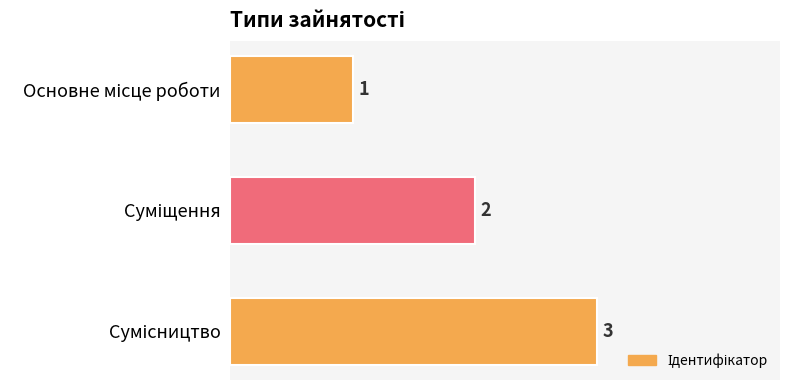

Count the values in the range 1 to 3.

3